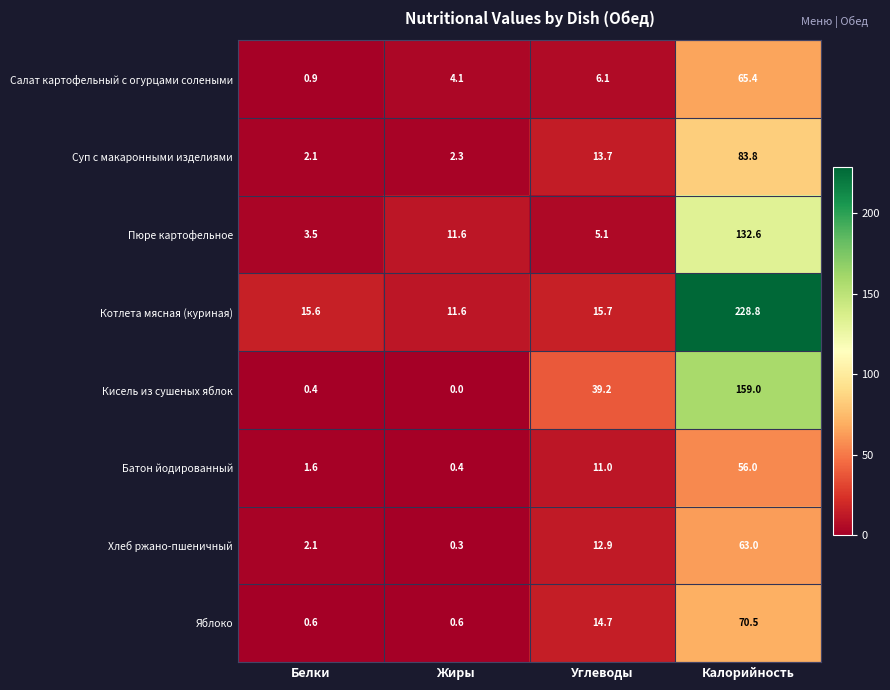

The Кисель из сушеных яблок series shows 159.0 at Калорийность. True or false?

True